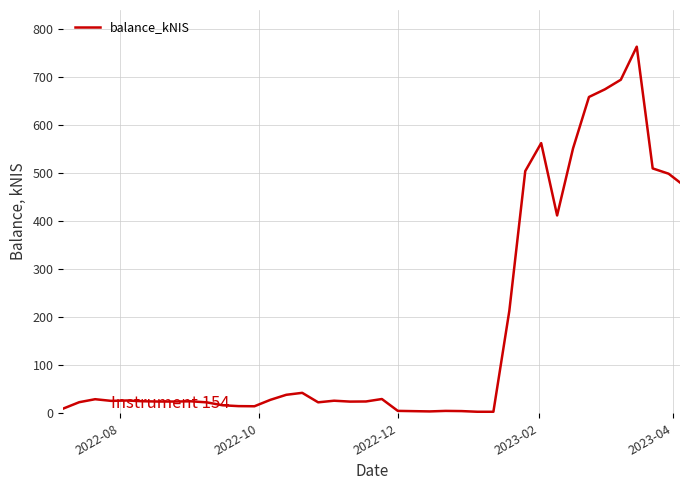

What is the greatest value displayed?

763.1